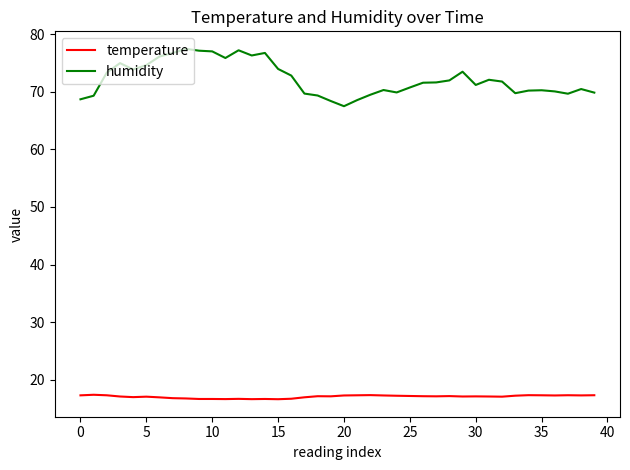

What is the difference between the maximum and minimum values in the temperature series?

0.8